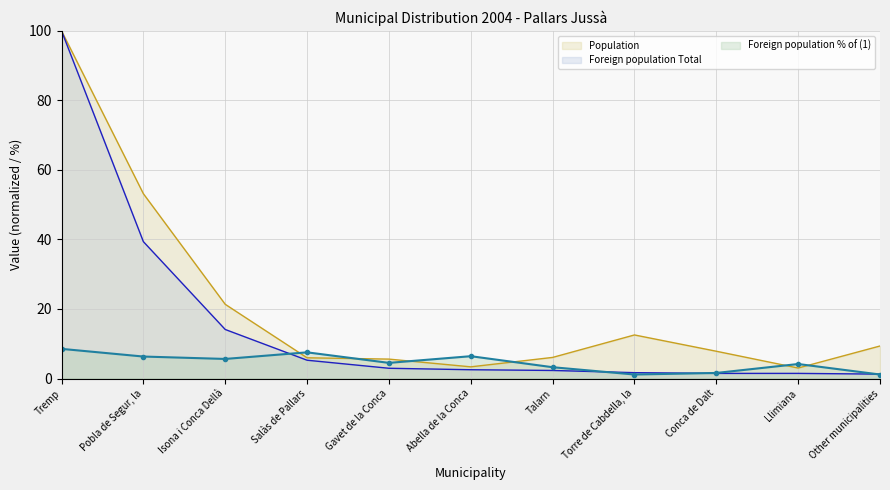

Which series changed the most between Salàs de Pallars and Talarn?

Foreign population % of (1)